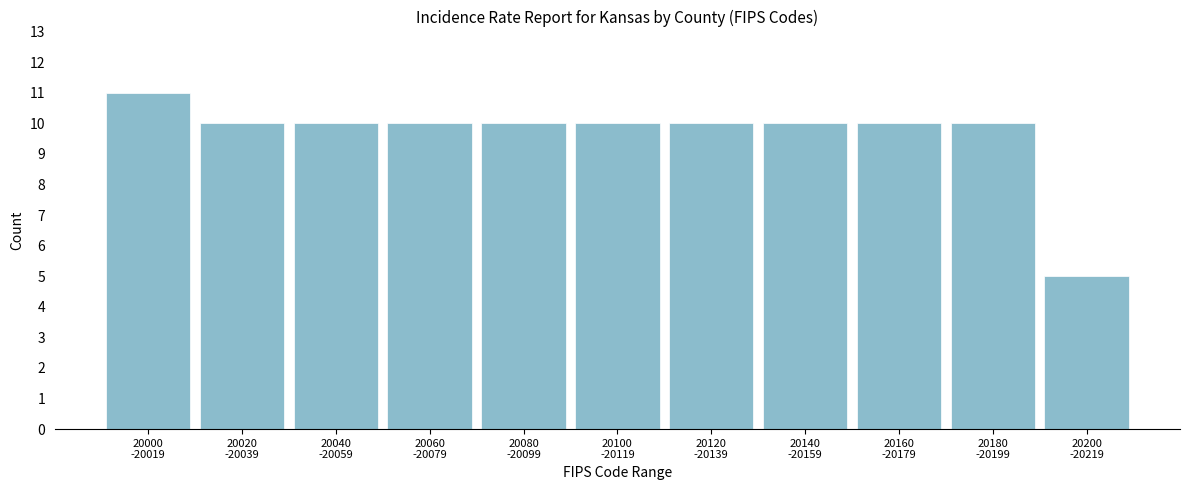

Reading left to right, transcribe all the data shown in this chart.

11	10	10	10	10	10	10	10	10	10	5